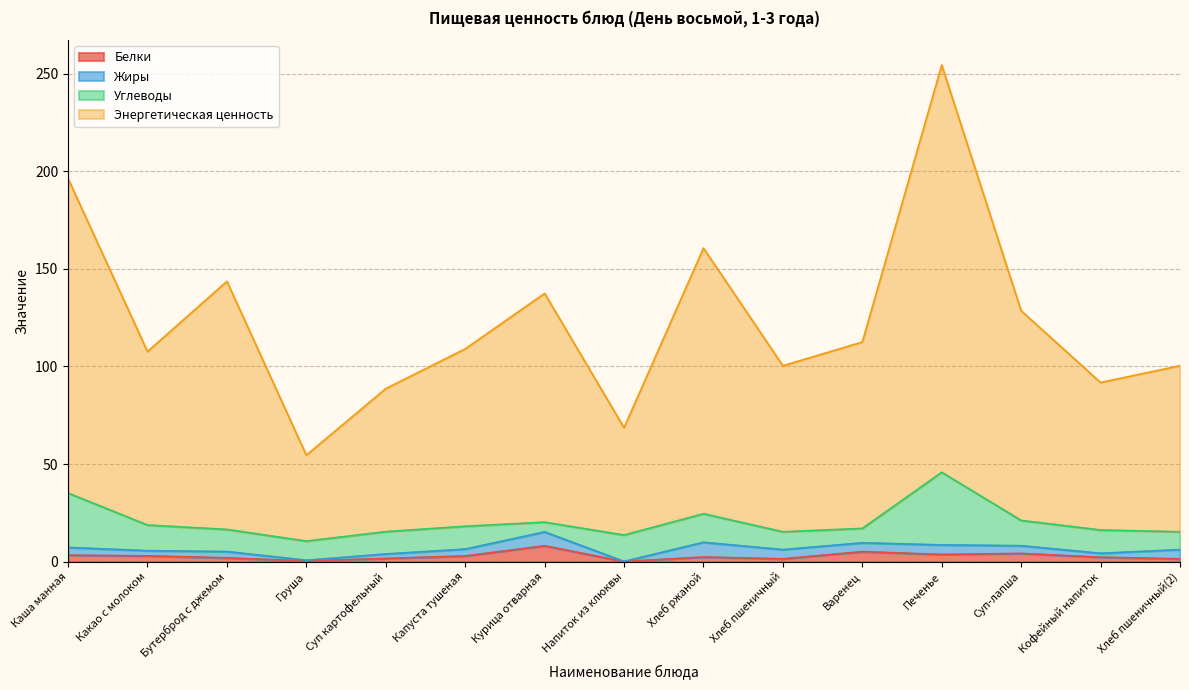

What is the total value across all series at Капуста тушеная?

109.0